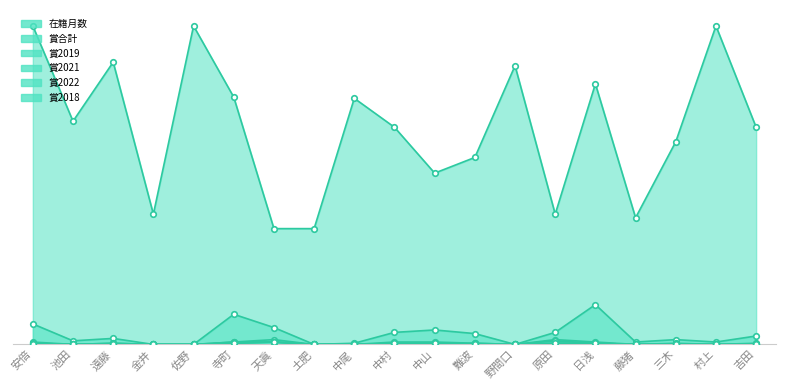

The value of 賞2022 at 池田 is 2. True or false?

False